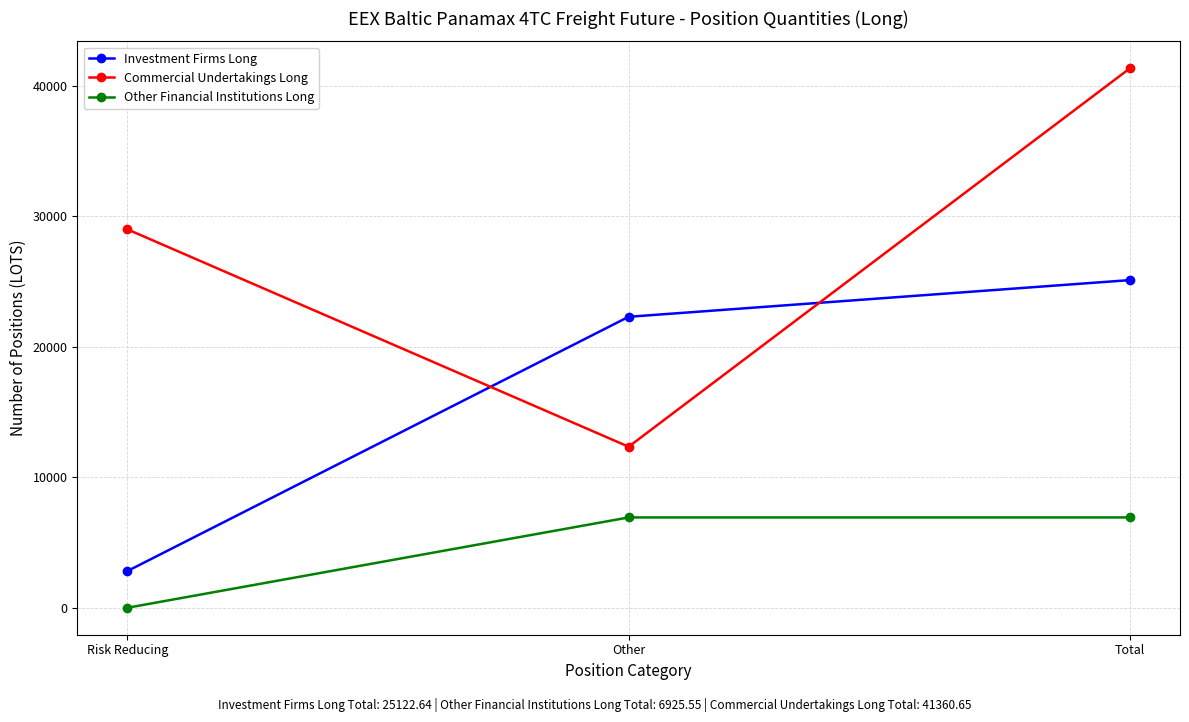

How many data points in Other Financial Institutions Long are less than 6925?

1